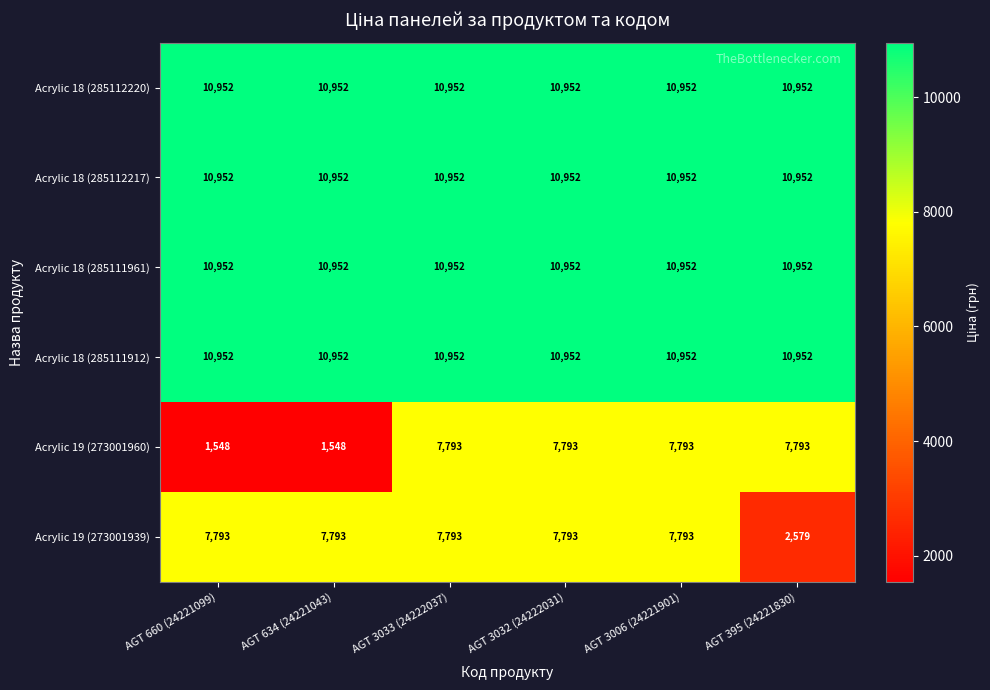

What is the total value across all series at AGT 660 (24221099)?

53149